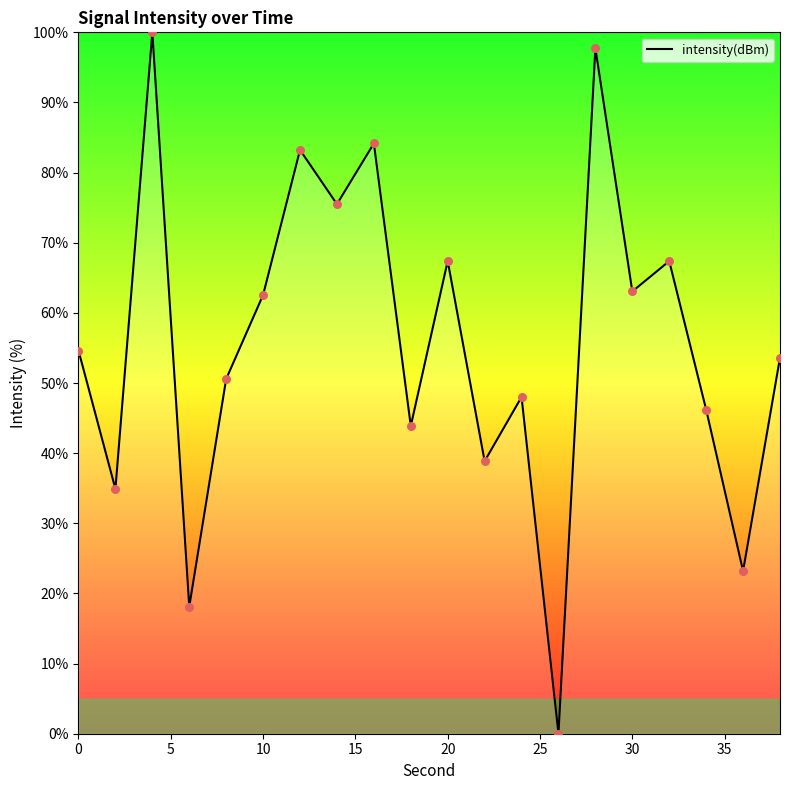

What is the greatest value displayed?

100.0